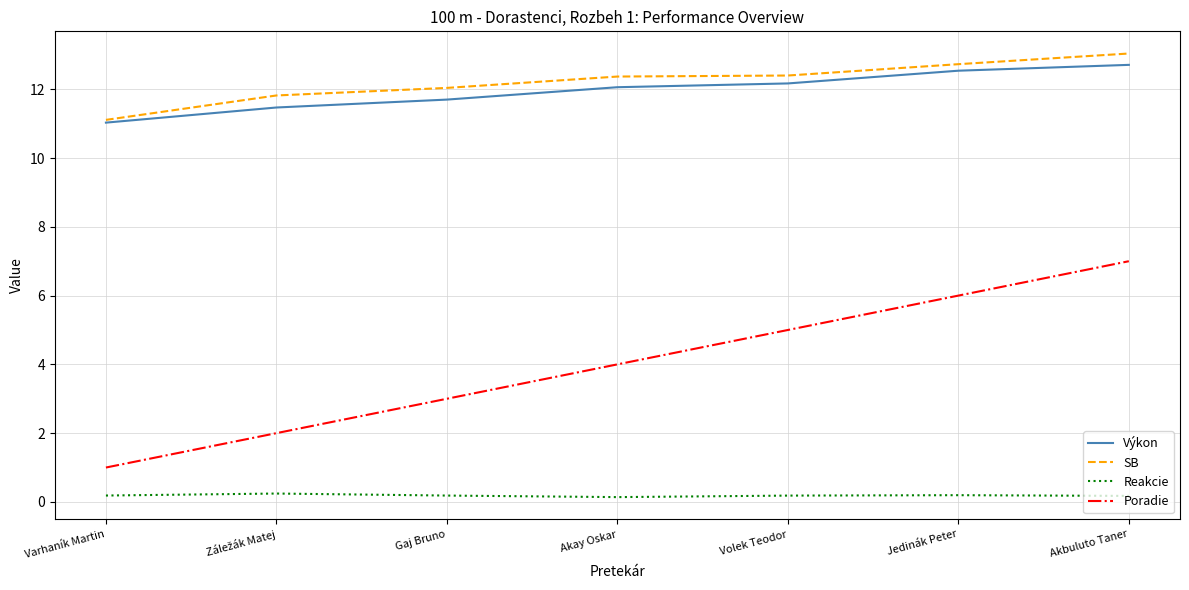

Is it true that Výkon equals 11.0 at Varhaník Martin?

True